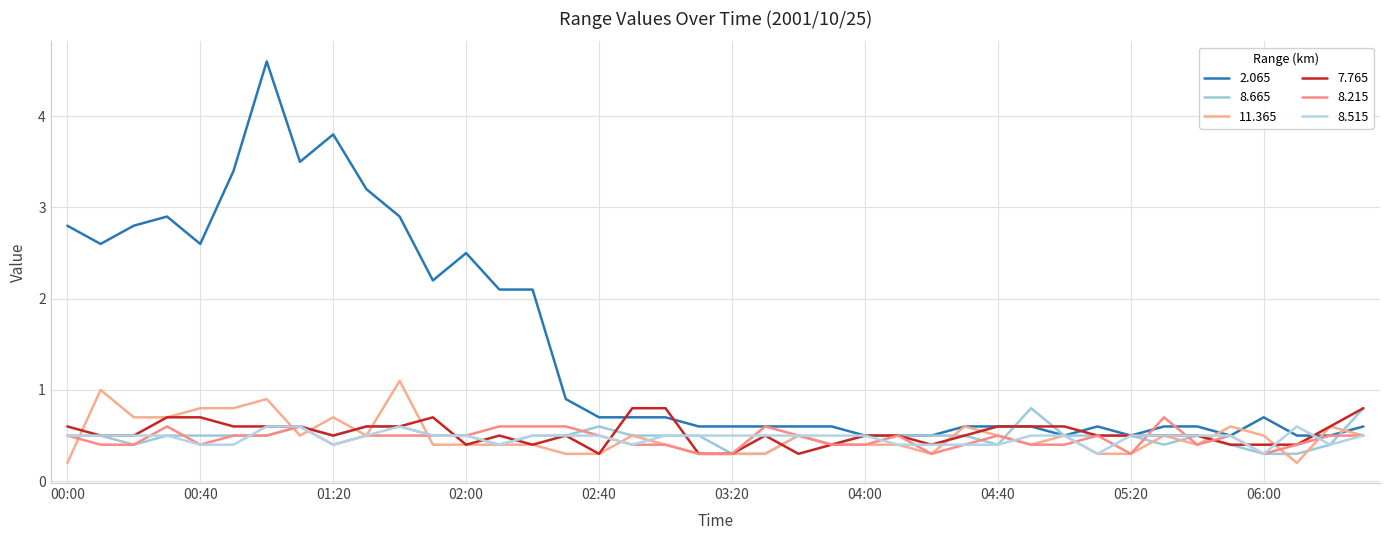

Does the chart have visible grid lines?

Yes